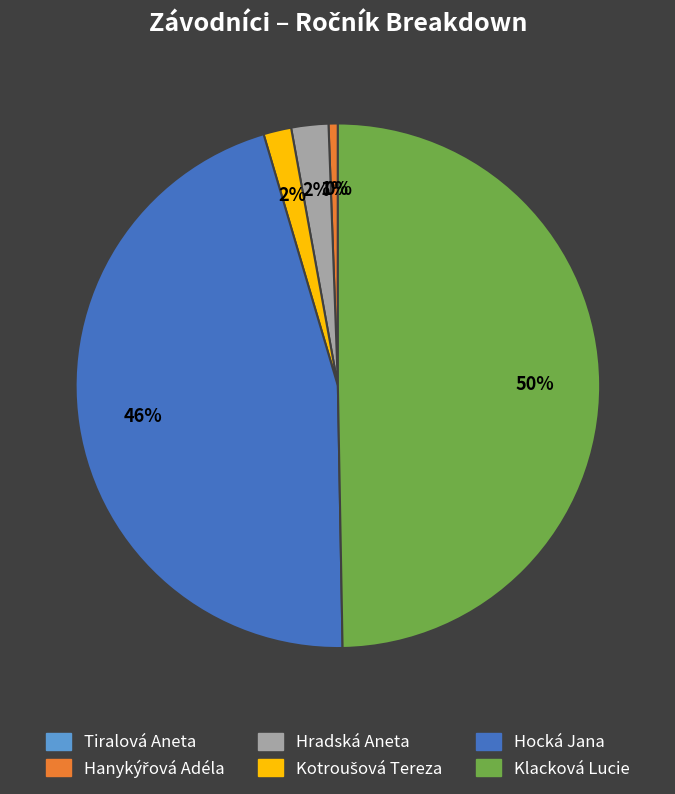

Is it true that Klacková Lucie is 50% of the pie?

True